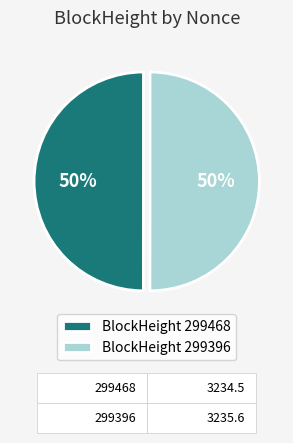

The BlockHeight 299396 slice represents 50% of the pie. True or false?

True